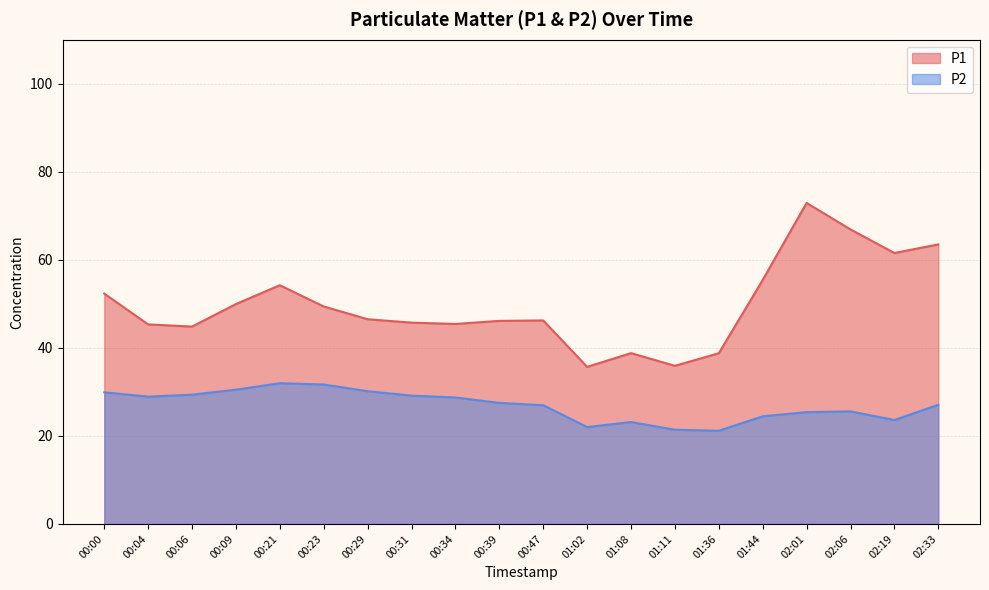

What value does the P2 series have at 00:06?

29.4